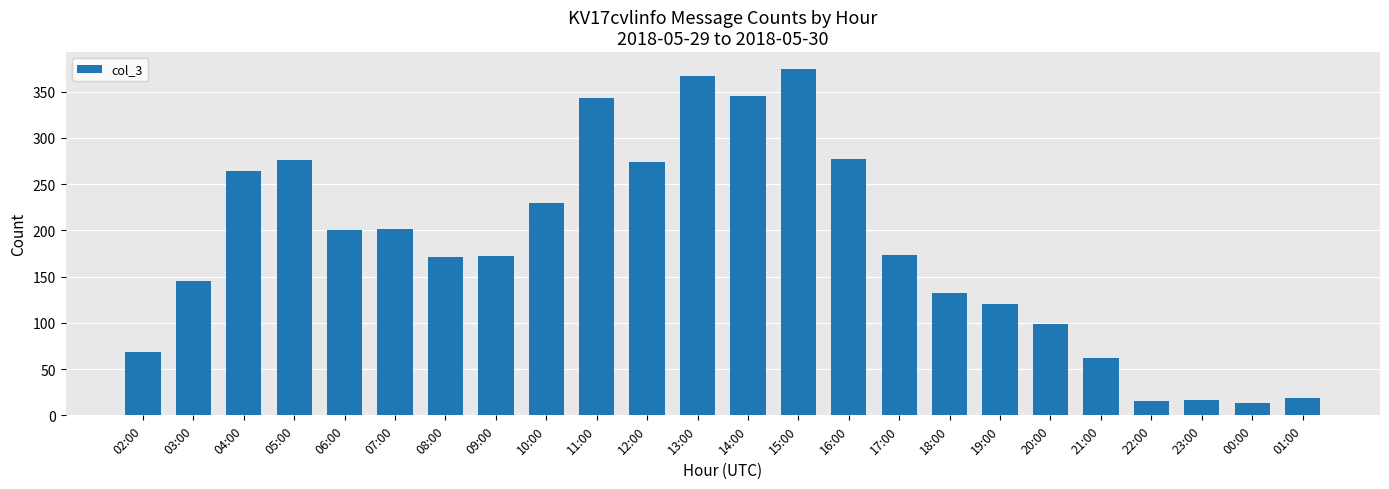

How many data points does each series have?

24